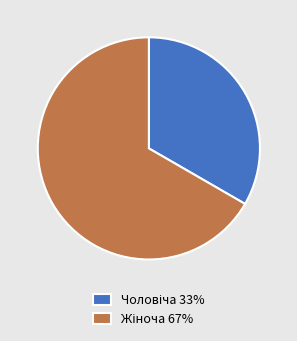

Does any single category account for the majority?

Yes